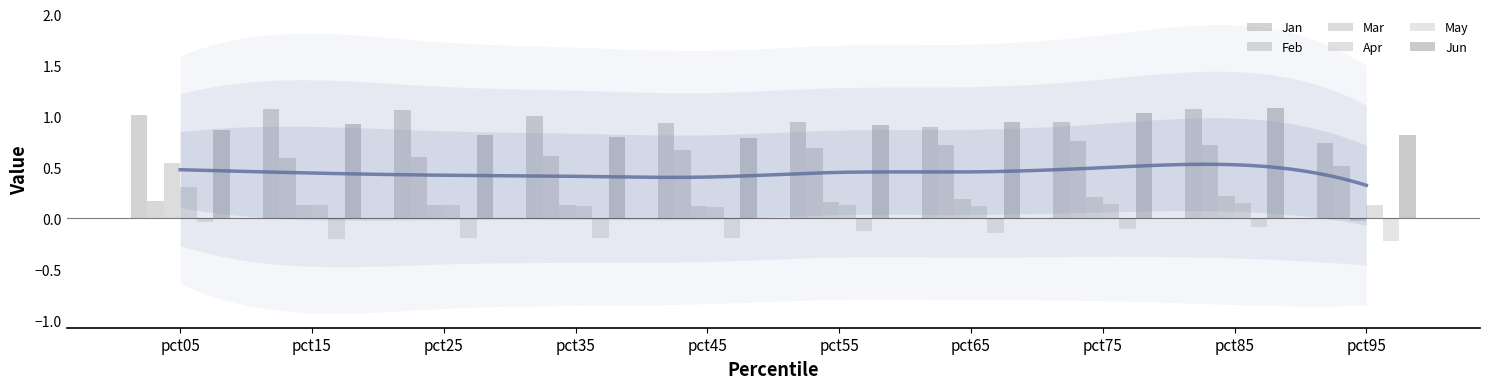

What is the spread (max minus min) of values at pct65?

1.1